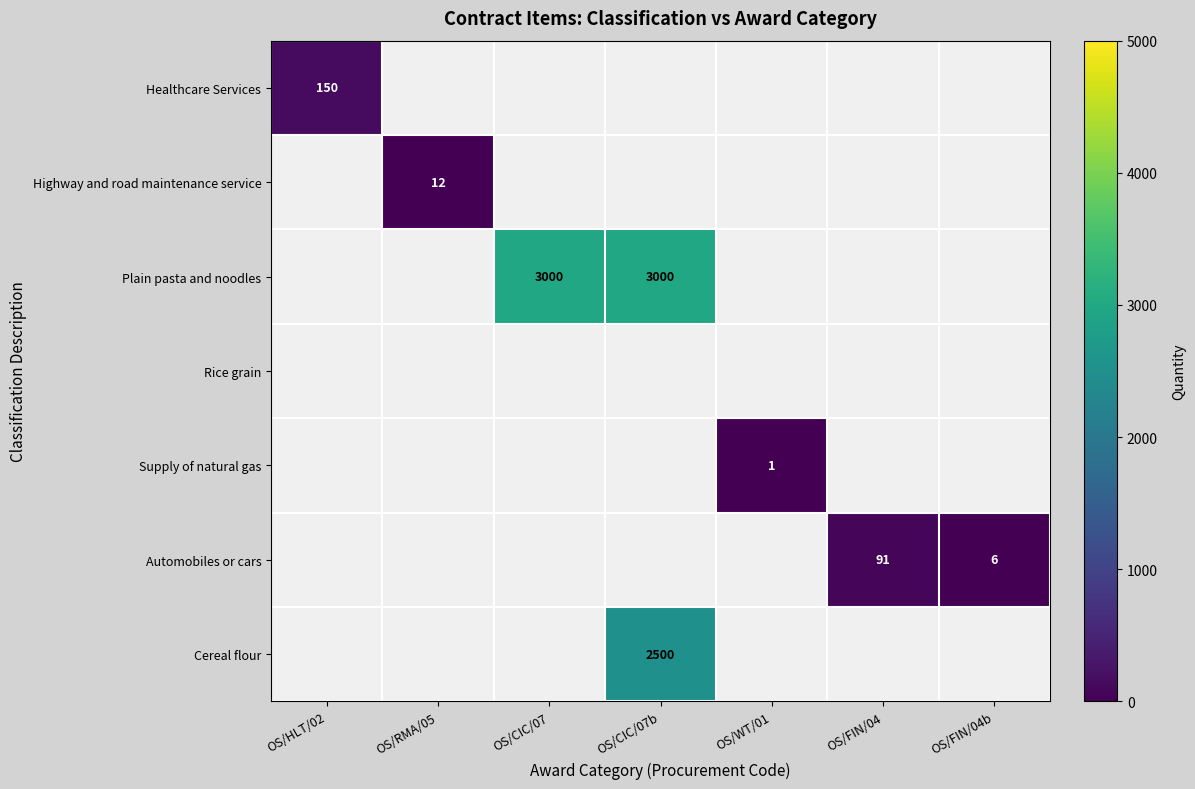

Is it true that Cereal flour equals 2500 at OS/CIC/07b?

True